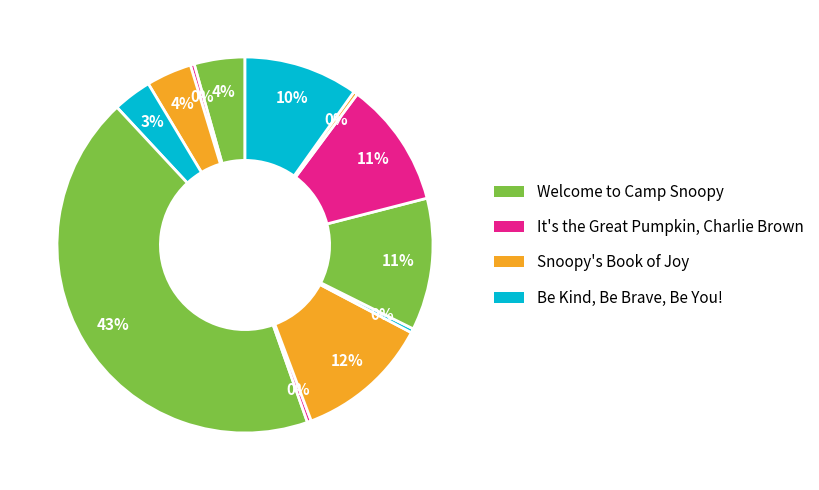

How many segments does this pie chart have?

12